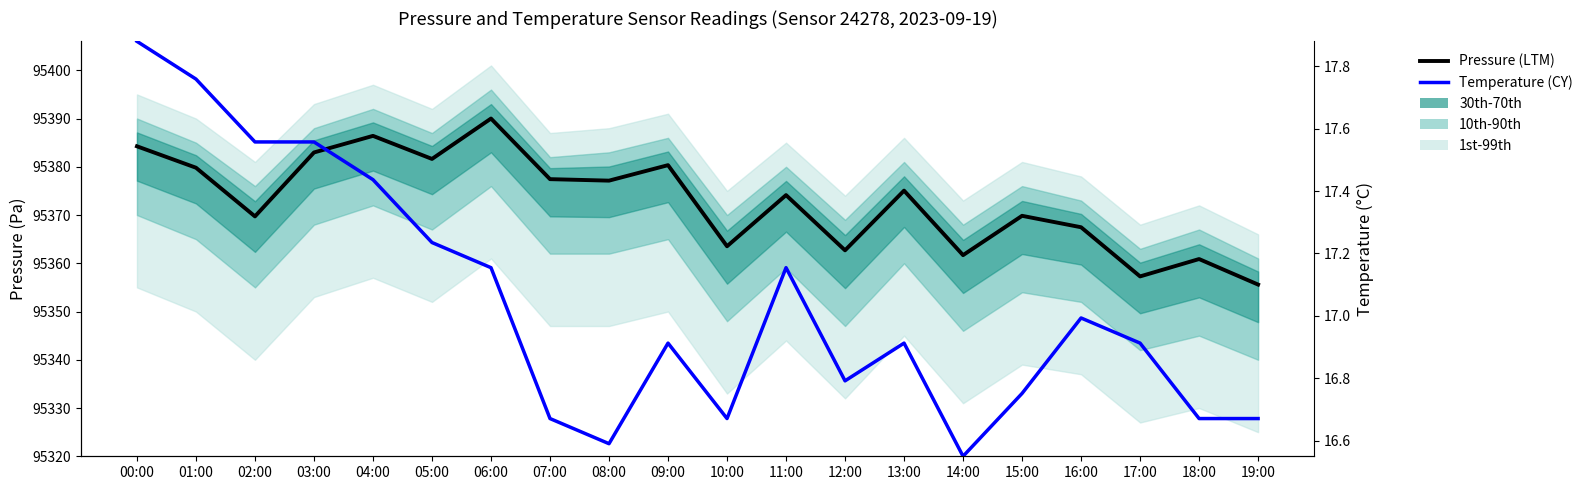

What is the difference between the Pressure (LTM) values at 01:00 and 00:00?

4.4